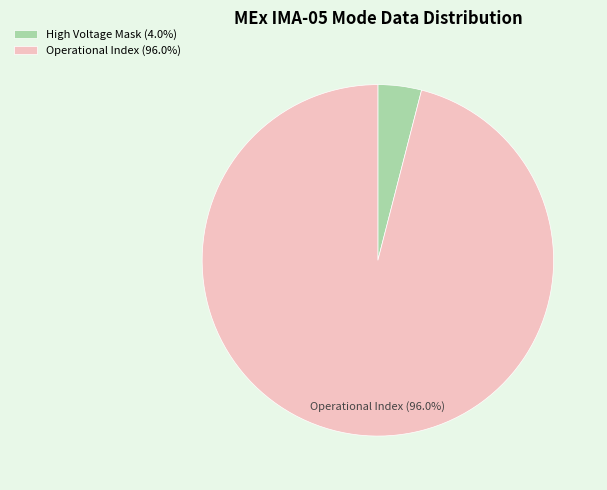

Is there any slice that represents more than half of the pie?

Yes